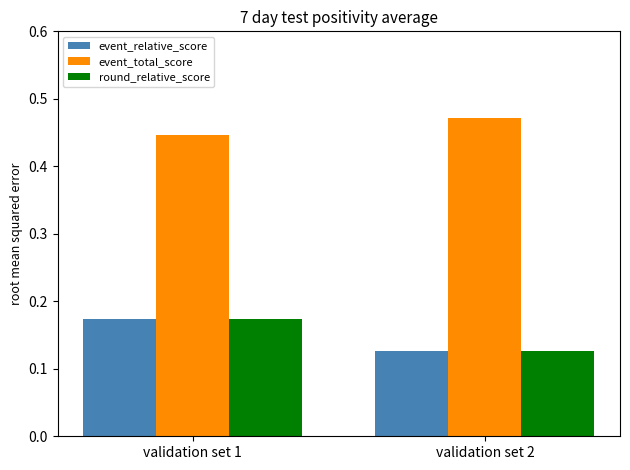

Rank the categories by event_relative_score value from lowest to highest.

validation set 2, validation set 1